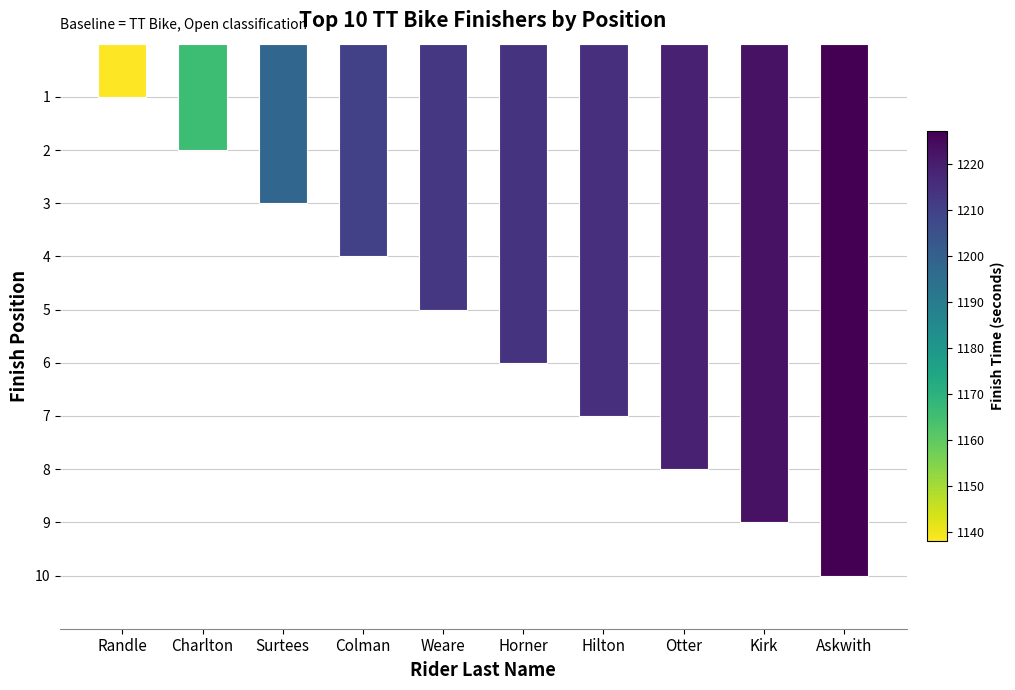

How many values are between 3 and 8?

6